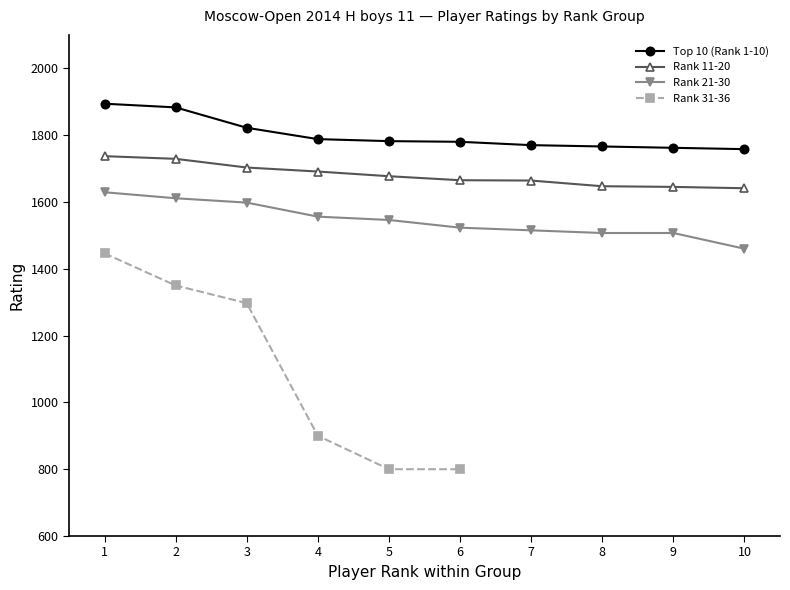

True or false: Top 10 (Rank 1-10) and Rank 11-20 intersect in this chart.

False